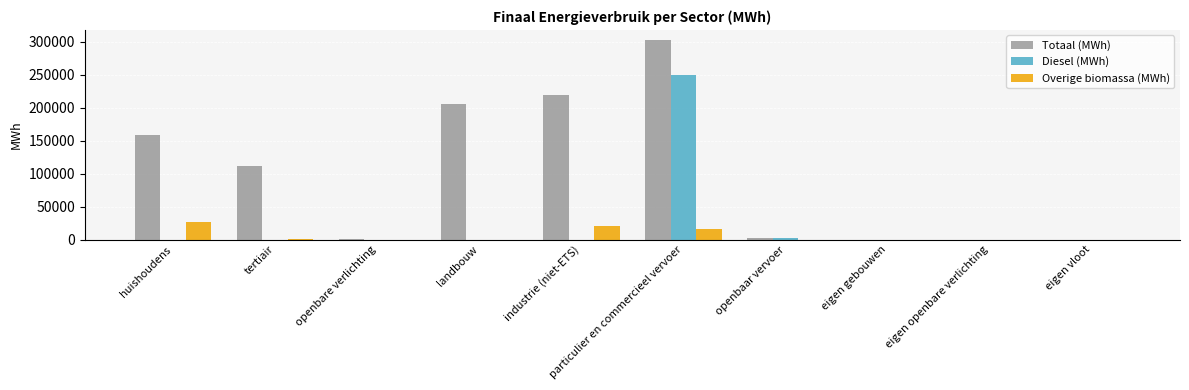

At which category is the sum across all series the highest?

particulier en commercieel vervoer